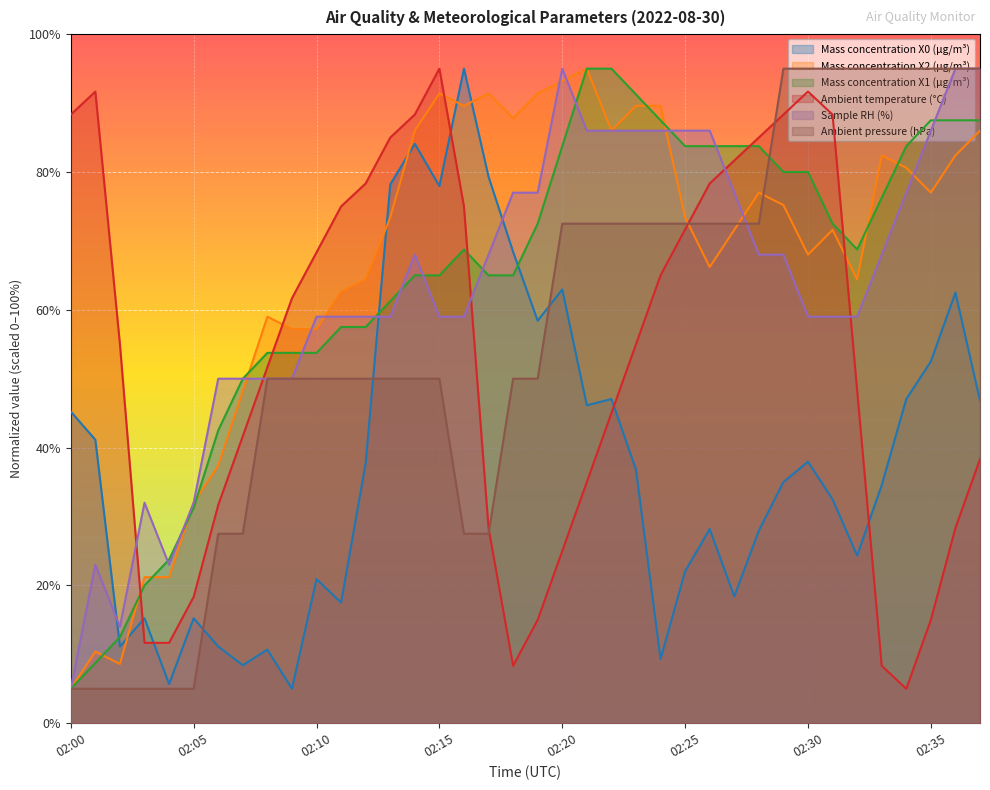

Rank the series by their maximum value, from highest to lowest.

Mass concentration X0 (μg/m³), Mass concentration X2 (μg/m³), Mass concentration X1 (μg/m³), Ambient temperature (°C), Sample RH (%), Ambient pressure (hPa)